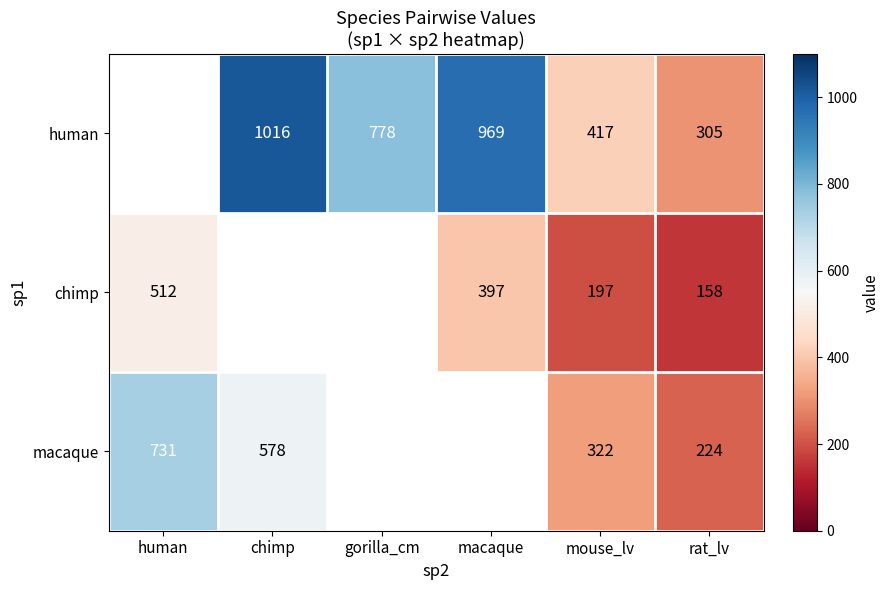

Is it true that human equals 319 at gorilla_cm?

False